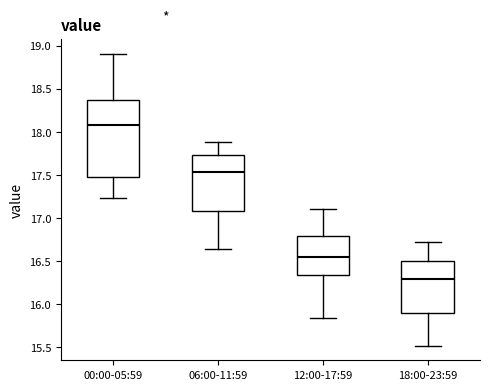

Where does the median line of the box for 06:00-11:59 sit on the y-axis? The values are not printed on the chart, so give them approximately, as read against the axis.

17.55